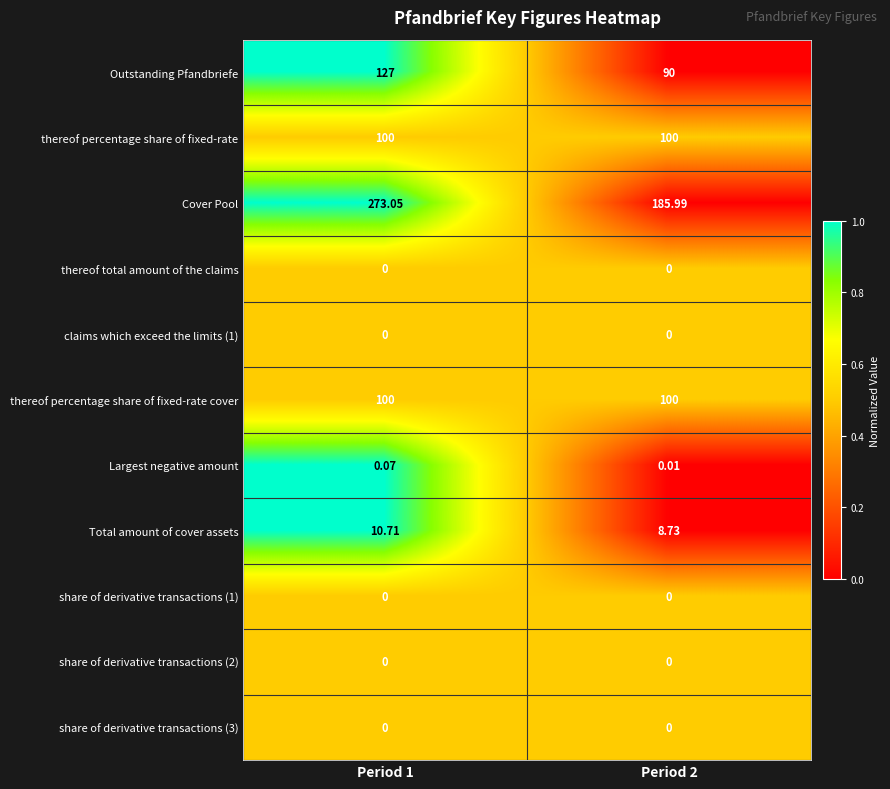

At which category is the sum across all series the highest?

Period 1